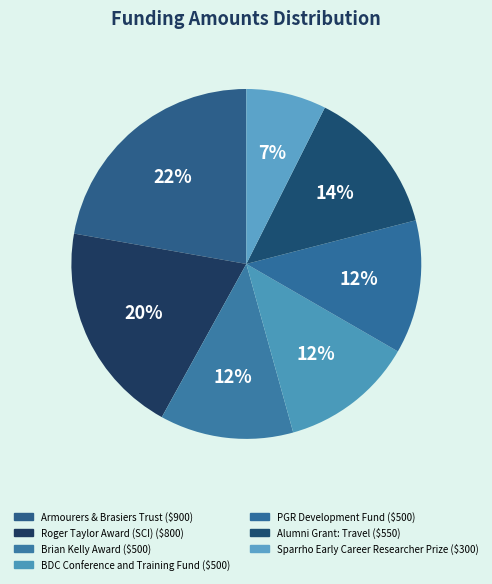

What is the change in value from Roger Taylor Award (SCI) to Brian Kelly Award?

-300